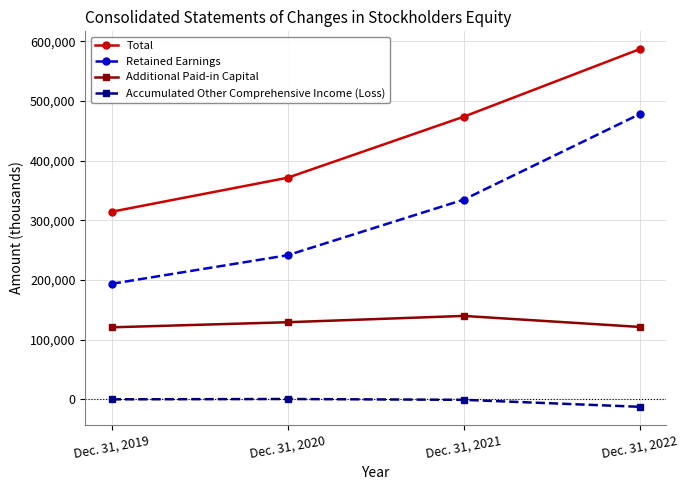

True or false: Retained Earnings and Additional Paid-in Capital intersect in this chart.

False